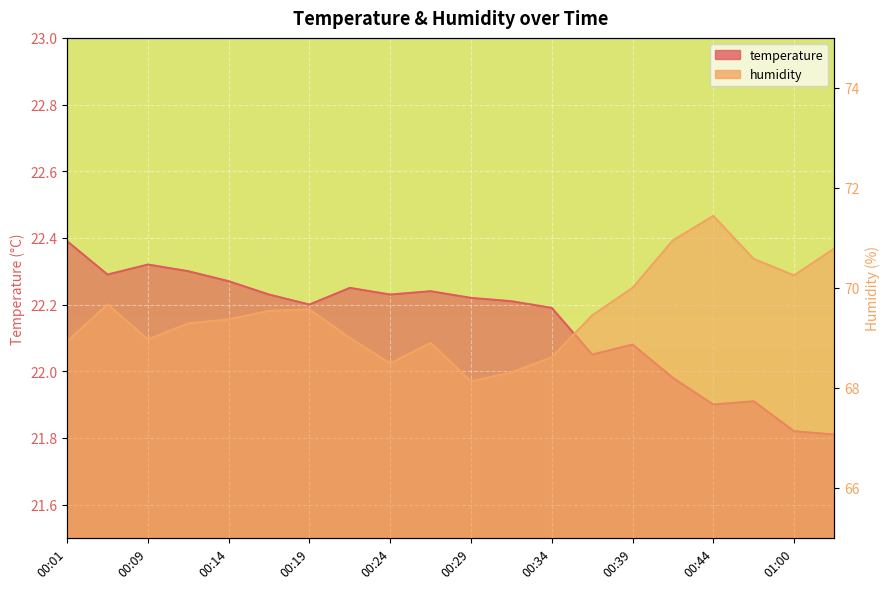

What is the label of the 19th point from the left?

01:00